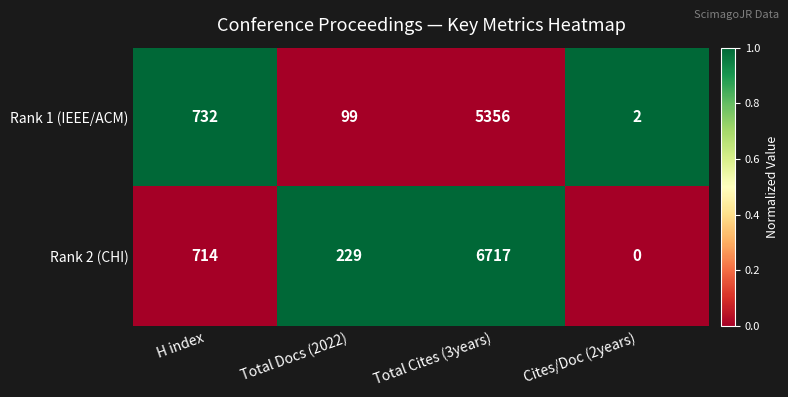

True or false: Rank 2 (CHI) has a value of 2173 at Cites/Doc (2years).

False